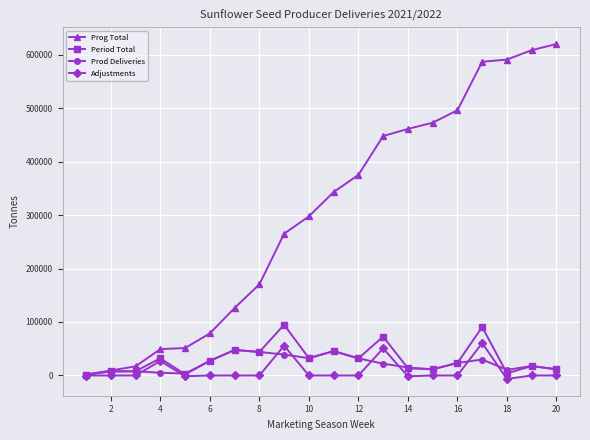

Which series has the largest total across all categories?

Prog Total